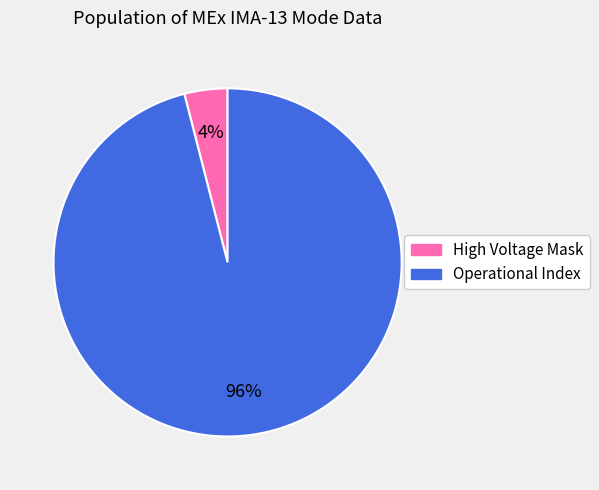

How many segments does this pie chart have?

2